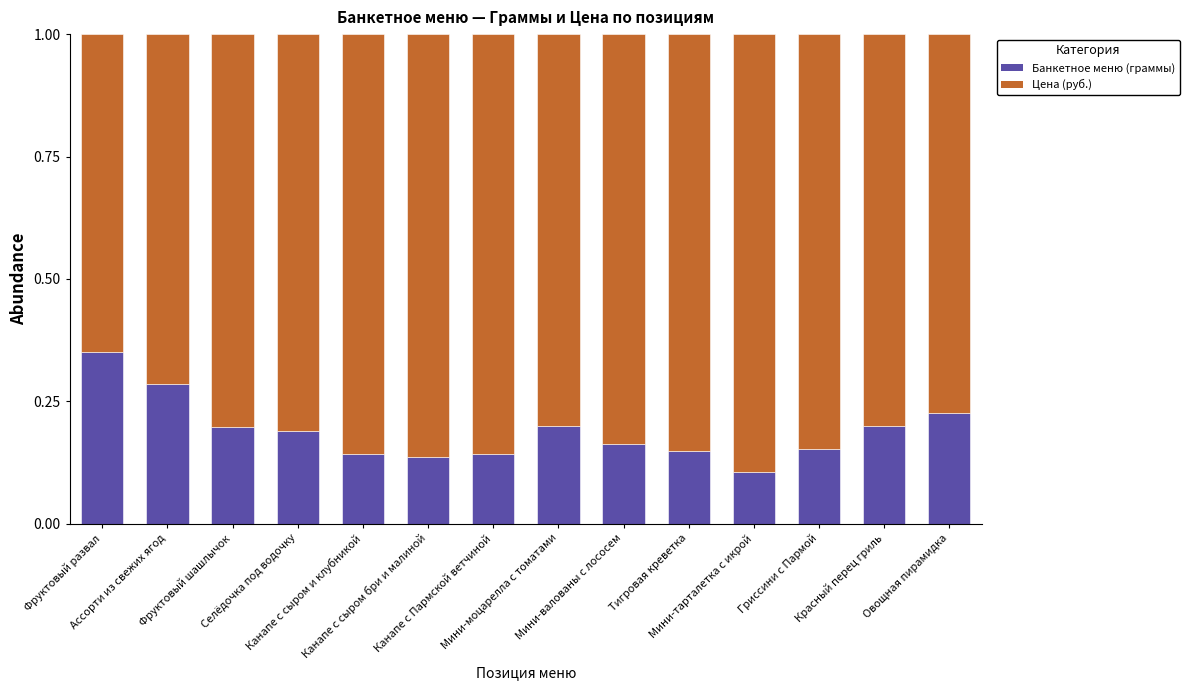

How many Банкетное меню (граммы) values are between 0 and 1?

14